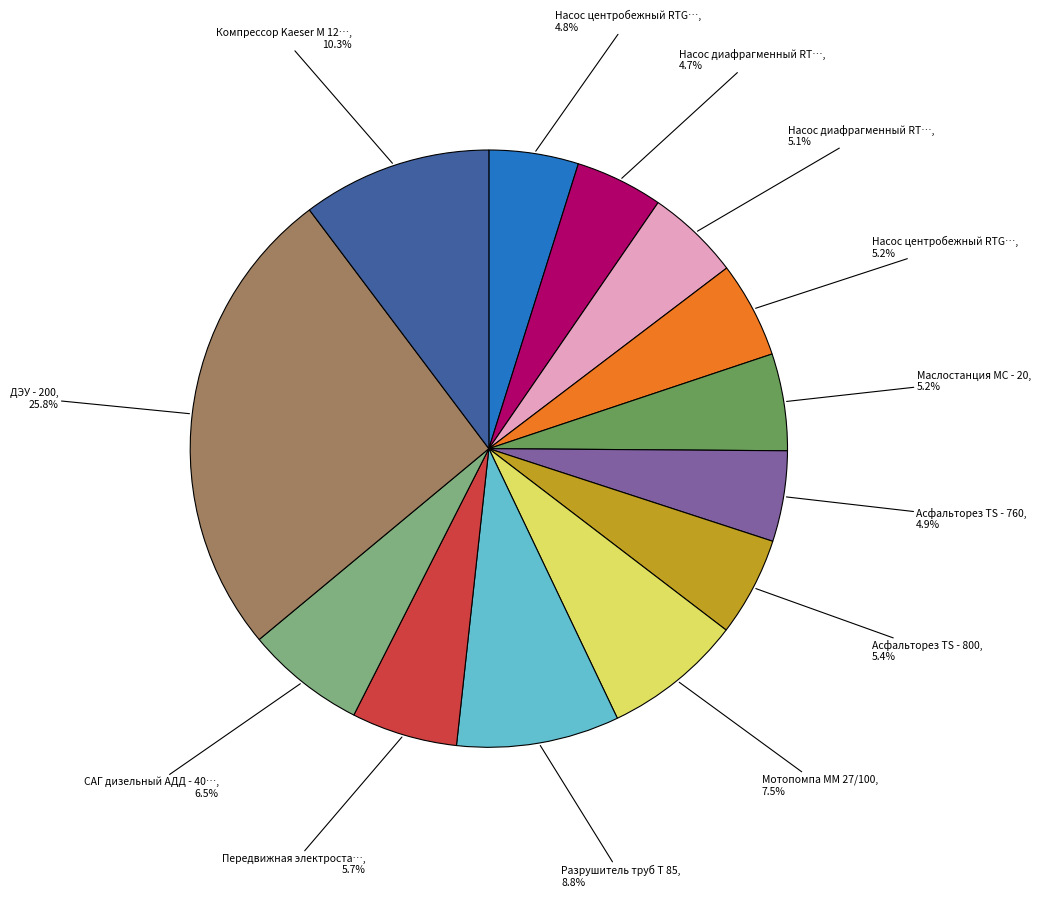

Count the number of slices in the pie.

13